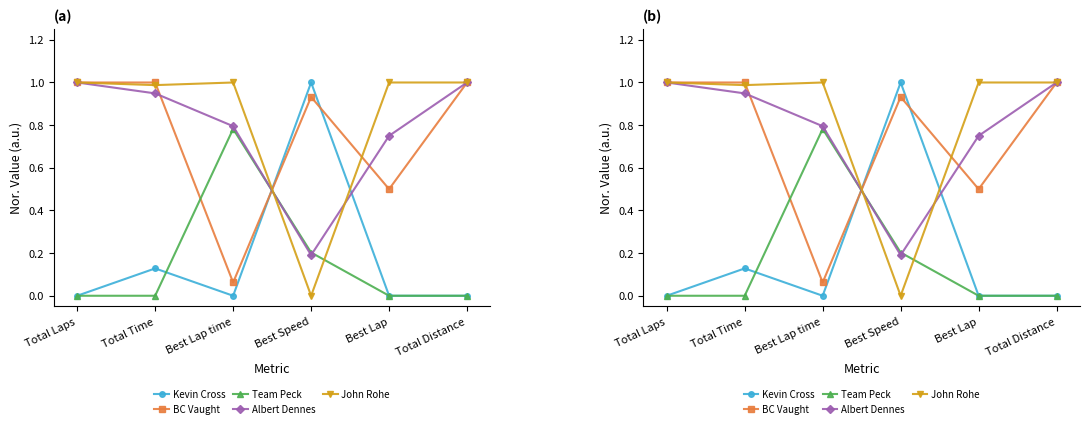

How many times do BC Vaught and John Rohe cross each other?

3